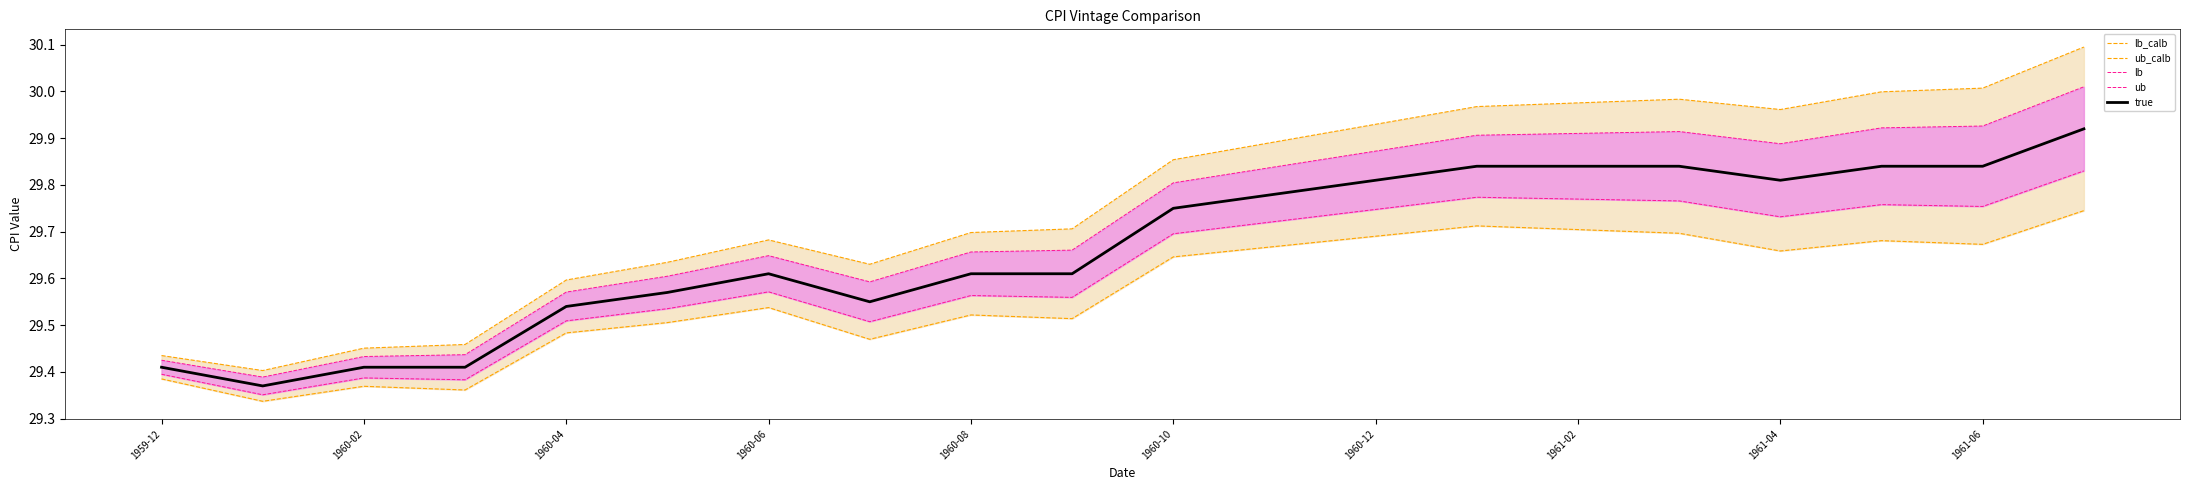

How many lb_calb values are between 29 and 30?

20